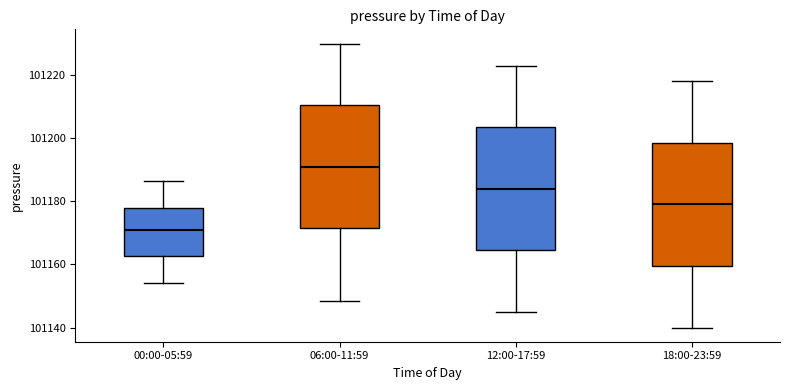

Reading left to right, transcribe this box plot: for each box, give where its median line is, the range the box spans, and where its two whiskers end, as read against the y-axis. The values are not printed on the chart, so give them approximately, as read against the axis.

00:00-05:59: median 101170, box 101162 to 101178, whiskers 101154 to 101186
06:00-11:59: median 101192, box 101172 to 101210, whiskers 101148 to 101230
12:00-17:59: median 101184, box 101164 to 101204, whiskers 101146 to 101224
18:00-23:59: median 101180, box 101160 to 101198, whiskers 101140 to 101218